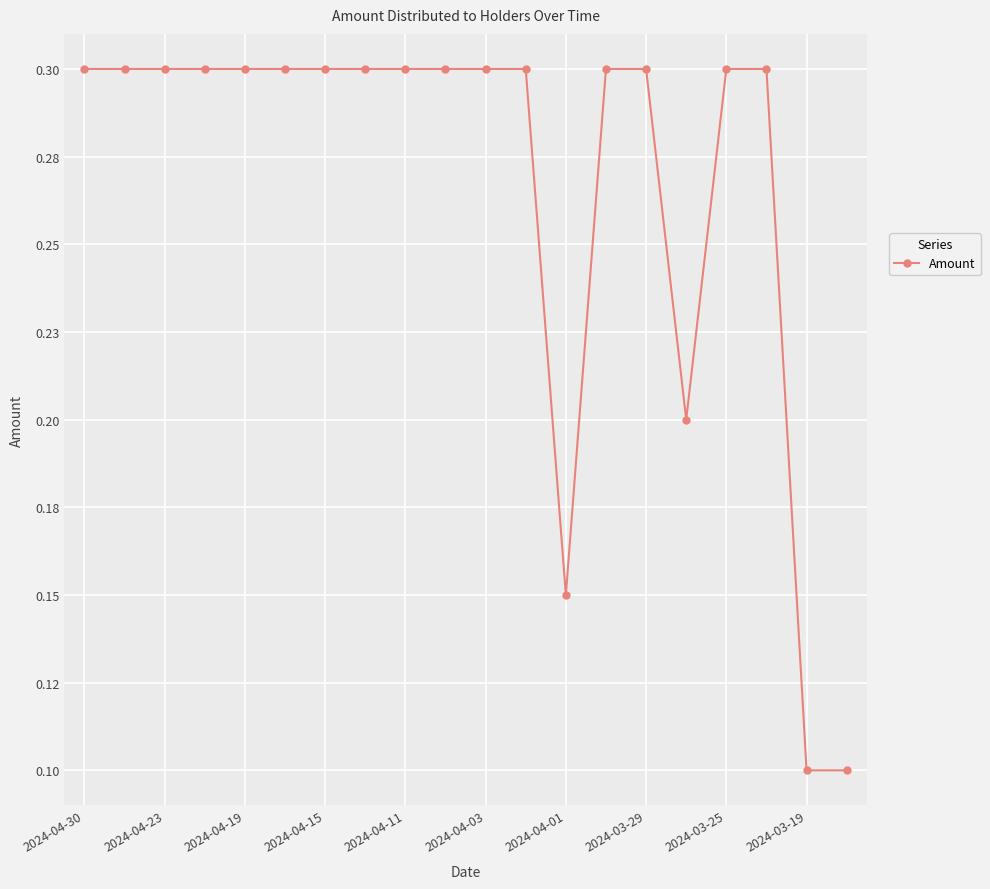

What is the value of the 13th point from the left?

0.1